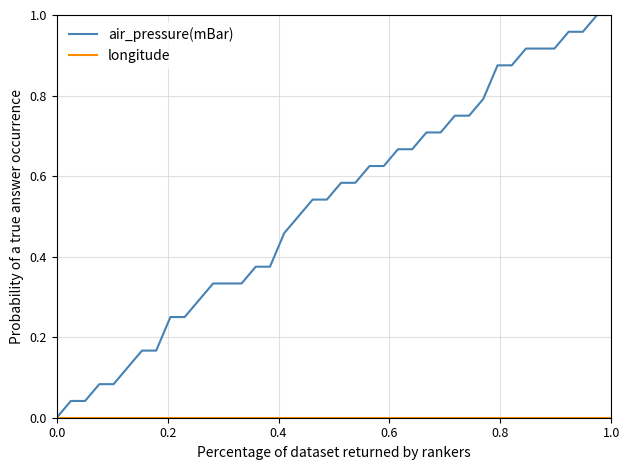

Which series has the largest total across all categories?

air_pressure(mBar)